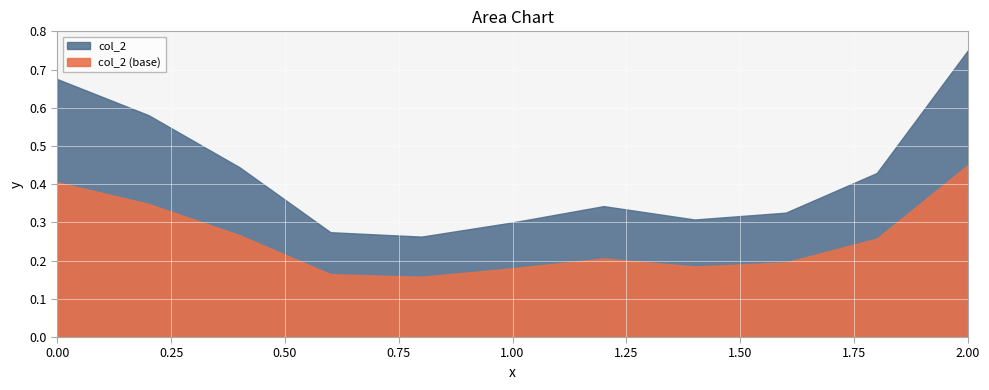

How many interior local peaks (higher than both neighbors) does the data have?

1